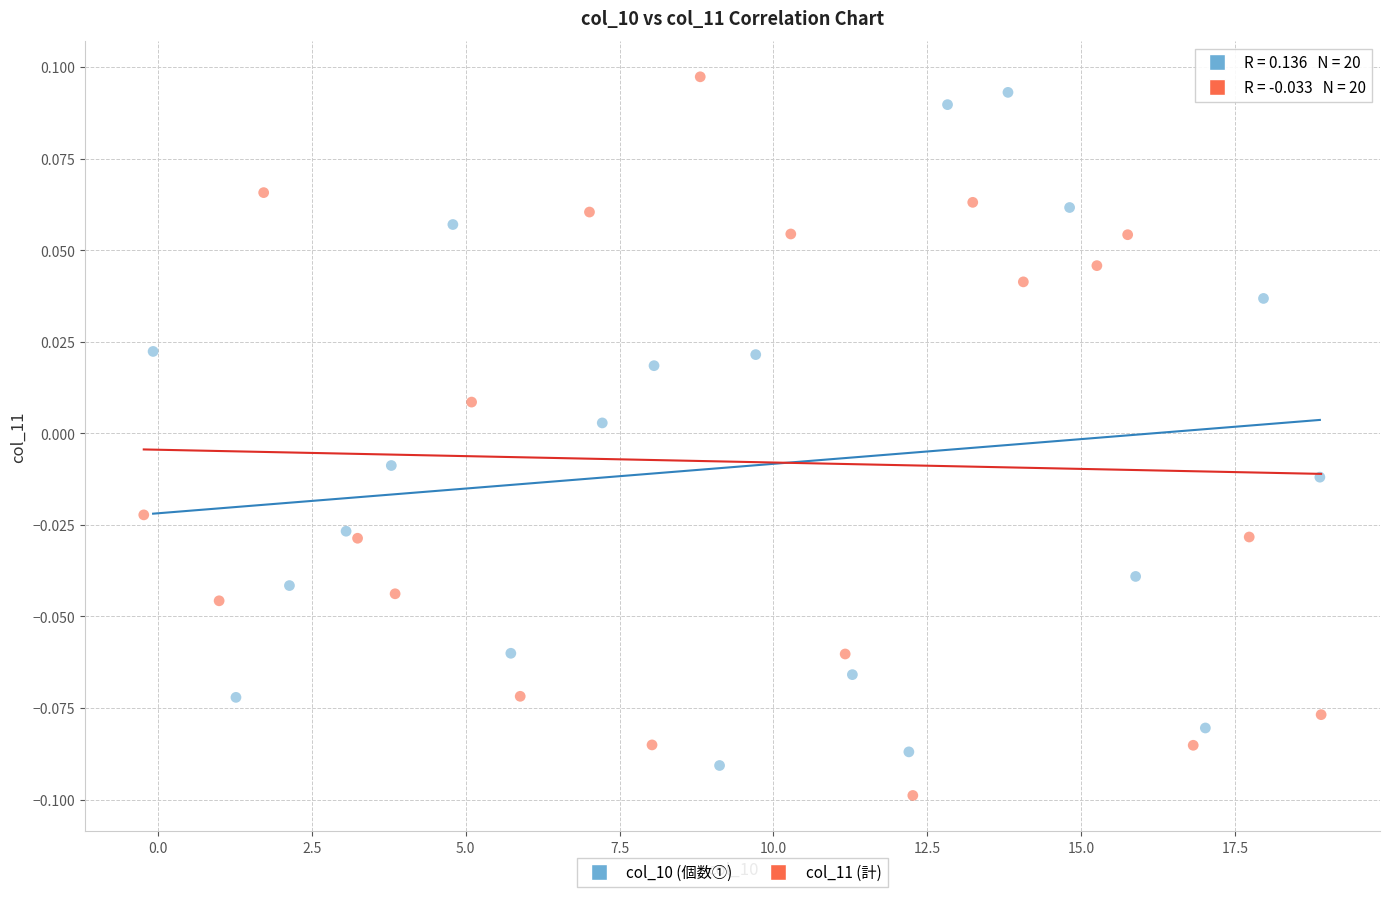

Which series reaches the maximum Y coordinate?

col_11 (計)